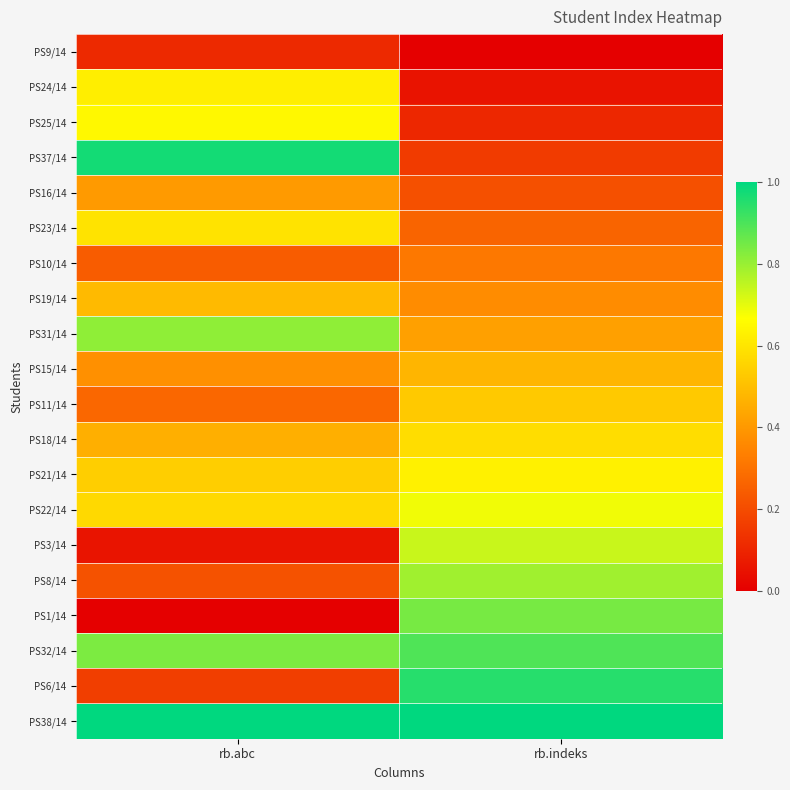

Which has a higher value, rb.abc or rb.indeks?

rb.abc